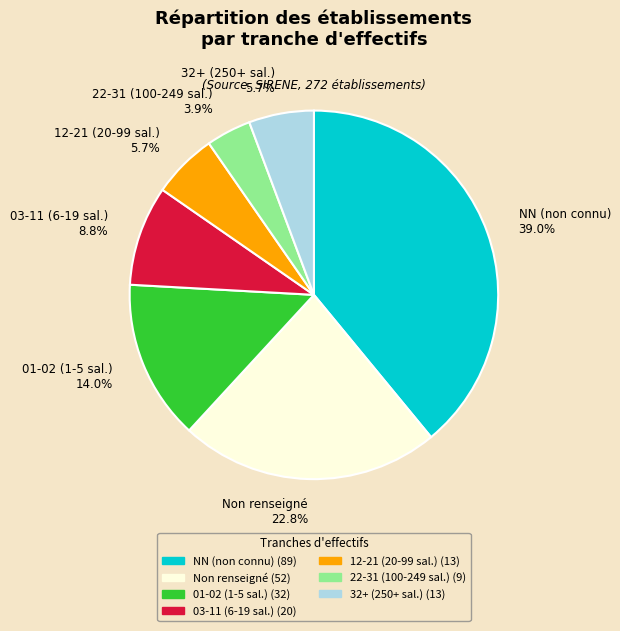

Which slice is the smallest?

22-31 (100-249 sal.)